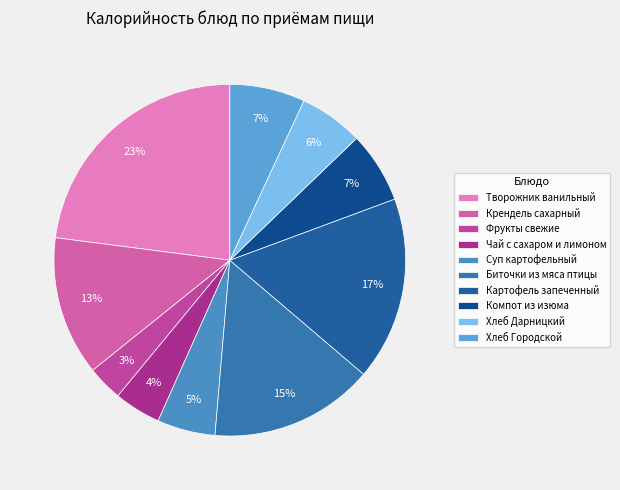

To the nearest percent, what is the difference between the Крендель сахарный and Компот из изюма slice percentages?

6%